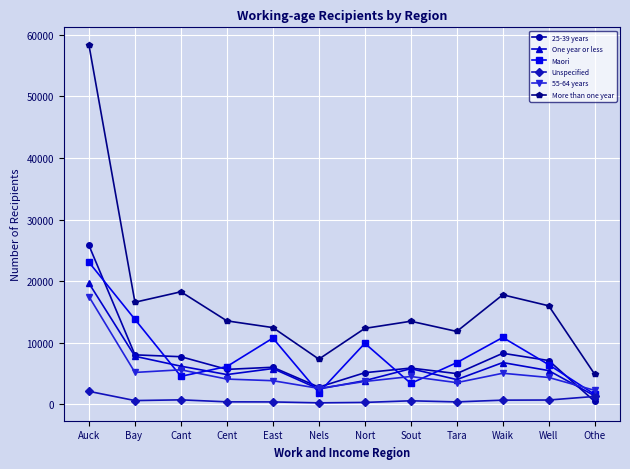

Does the chart display data point markers on the line(s)?

Yes